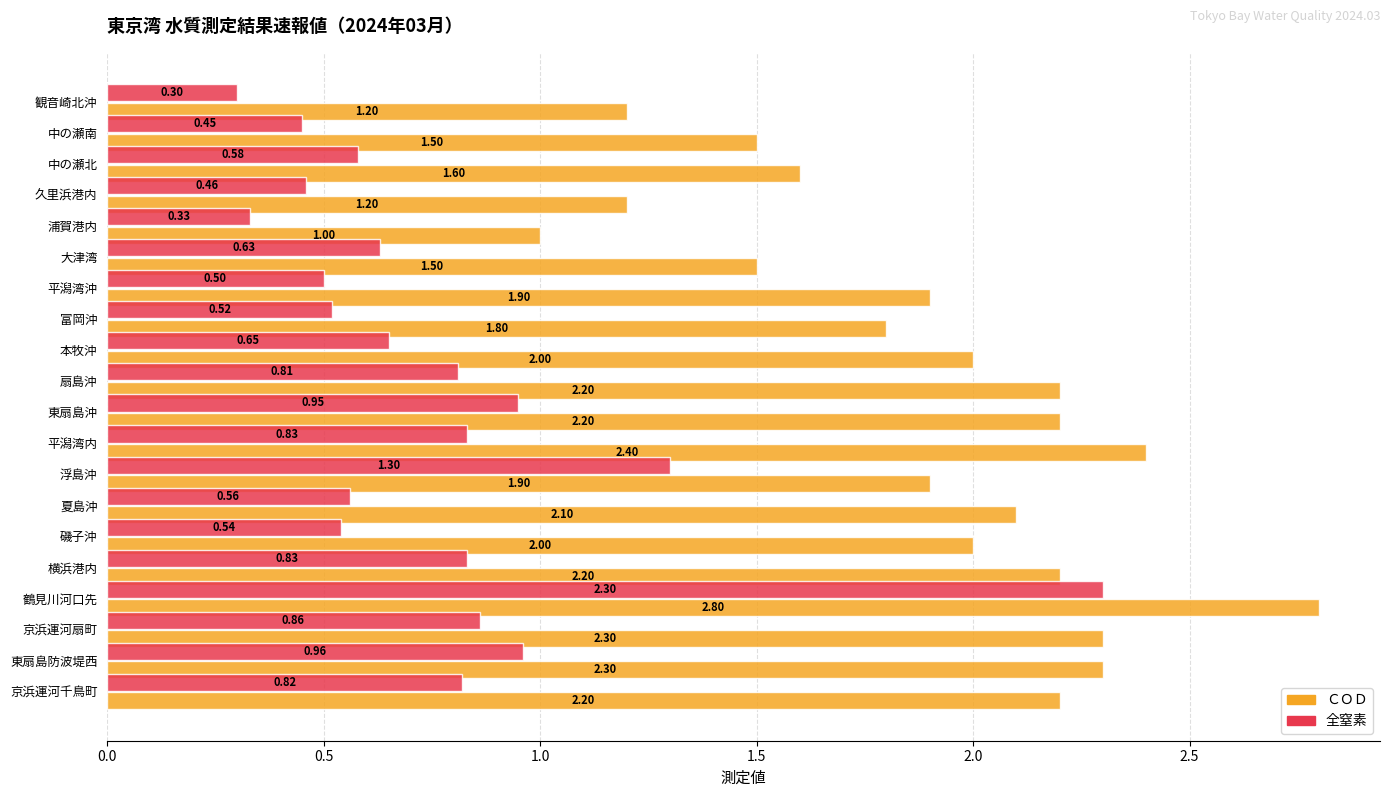

Is the value of ＣＯＤ at 中の瀬北 greater than the value of 全窒素 at 久里浜港内?

Yes